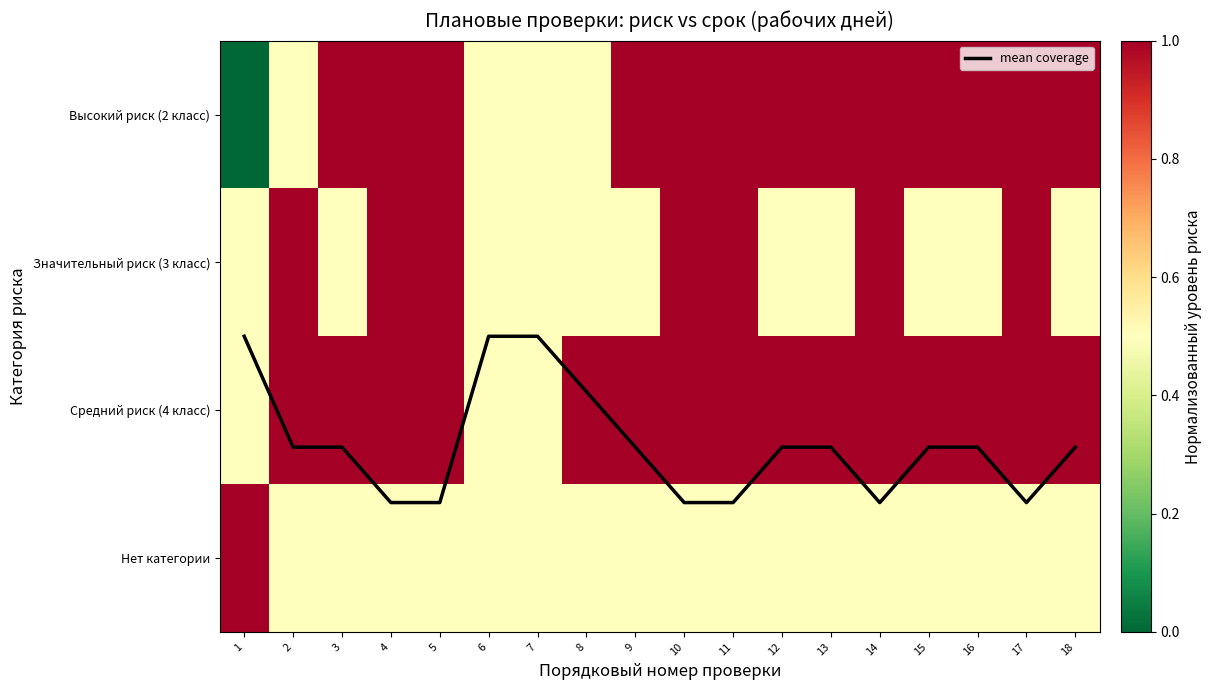

How many values in Высокий риск (2 класс) are above zero?

17